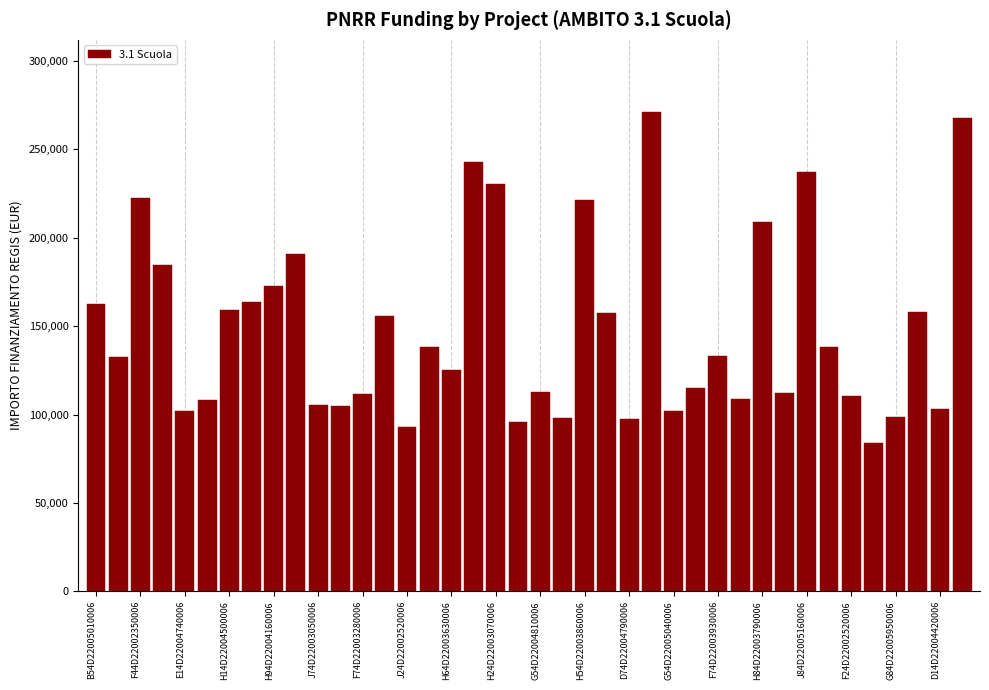

What is the maximum value shown in the chart?

271170.8